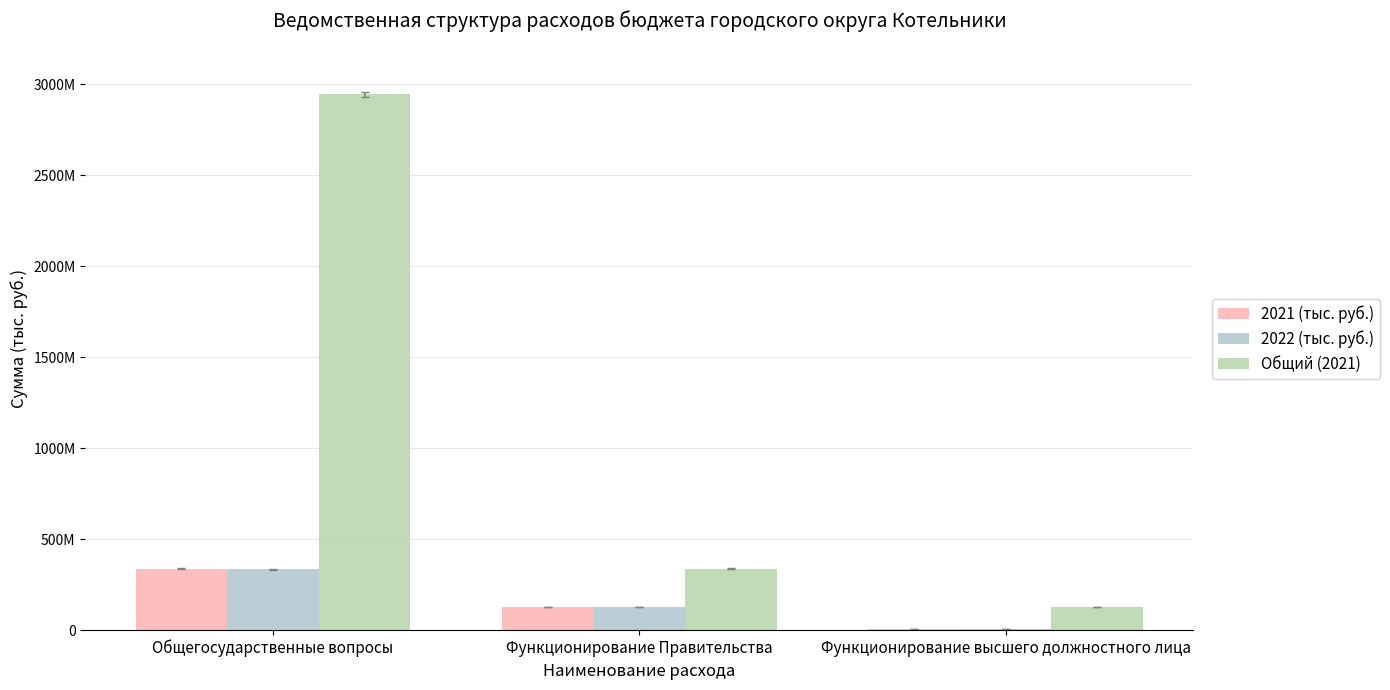

Between Общегосударственные вопросы and Функционирование Правительства, which series saw the biggest shift?

Общий (2021)